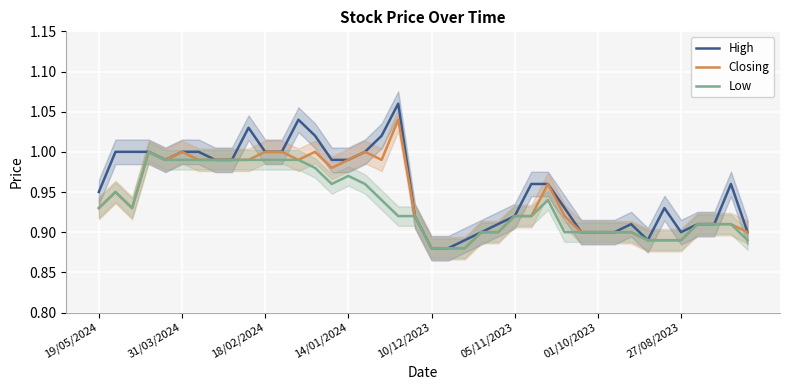

Is it true that High equals 0.3 at 14/01/2024?

False